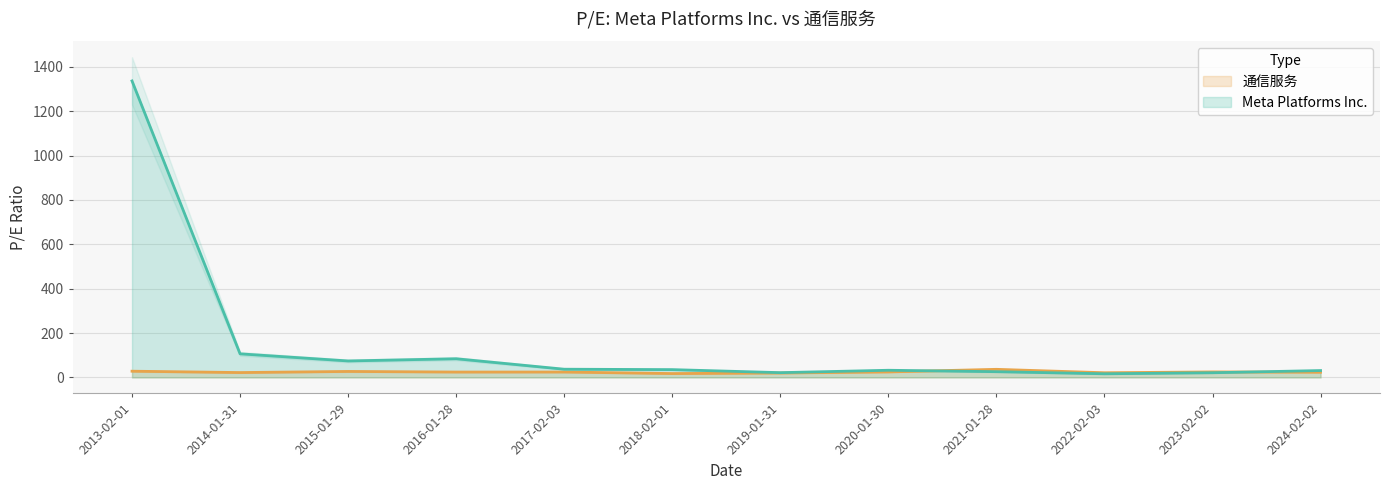

True or false: Meta Platforms Inc. and 通信服务 intersect in this chart.

True